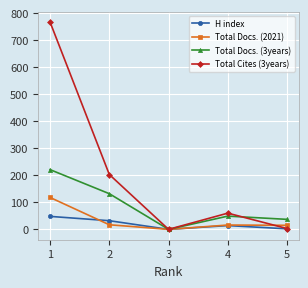

True or false: Total Cites (3years) has more than 2 points higher than both neighbors.

False